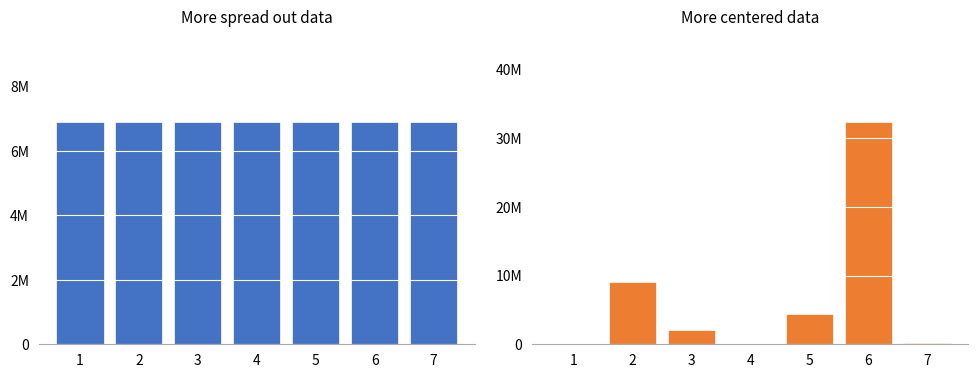

What is the difference between the maximum and minimum values?

32252351